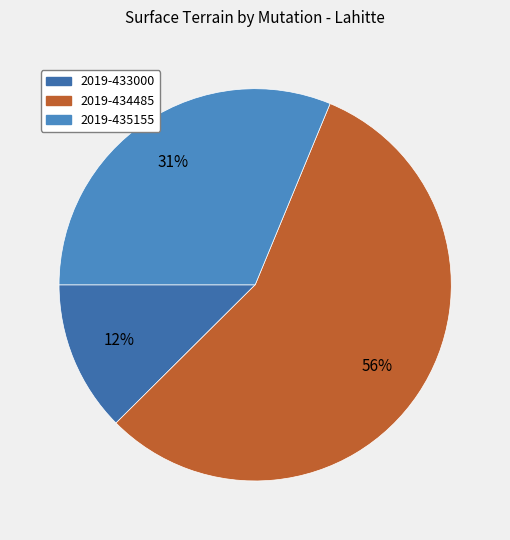

How many segments does this pie chart have?

3